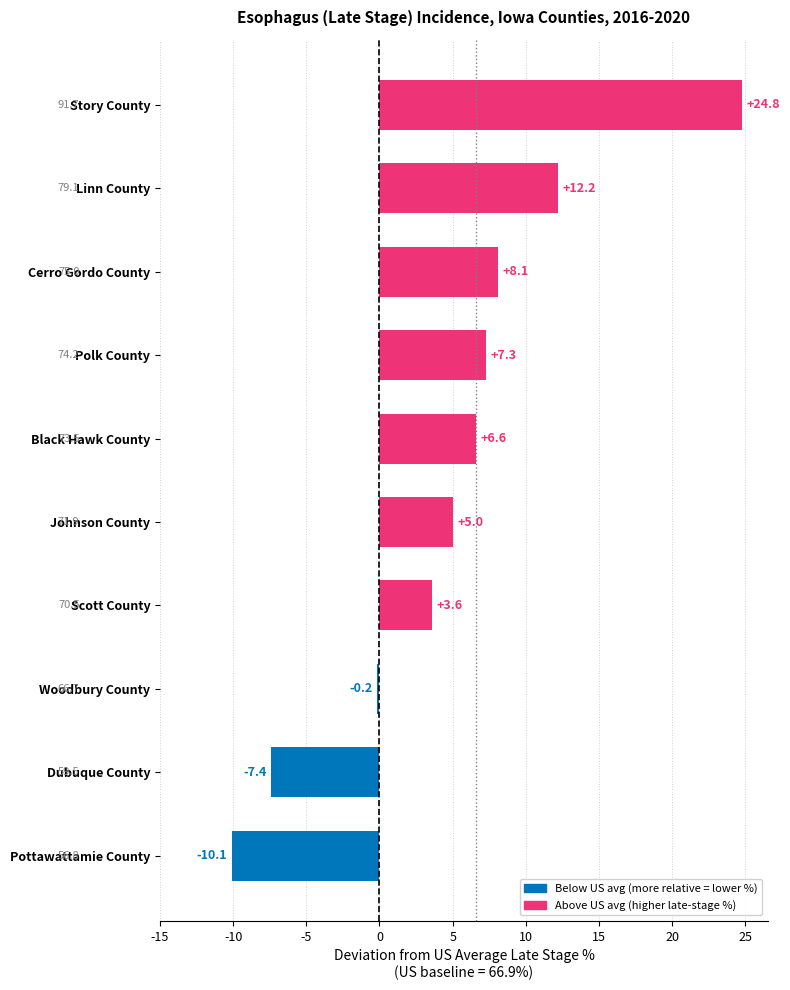

How many negative values are there?

3